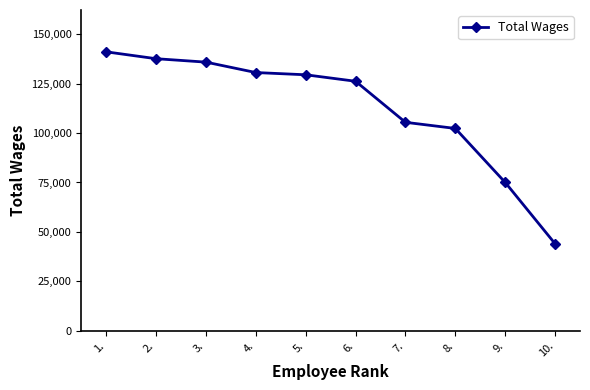

How many lines are shown in the chart?

1